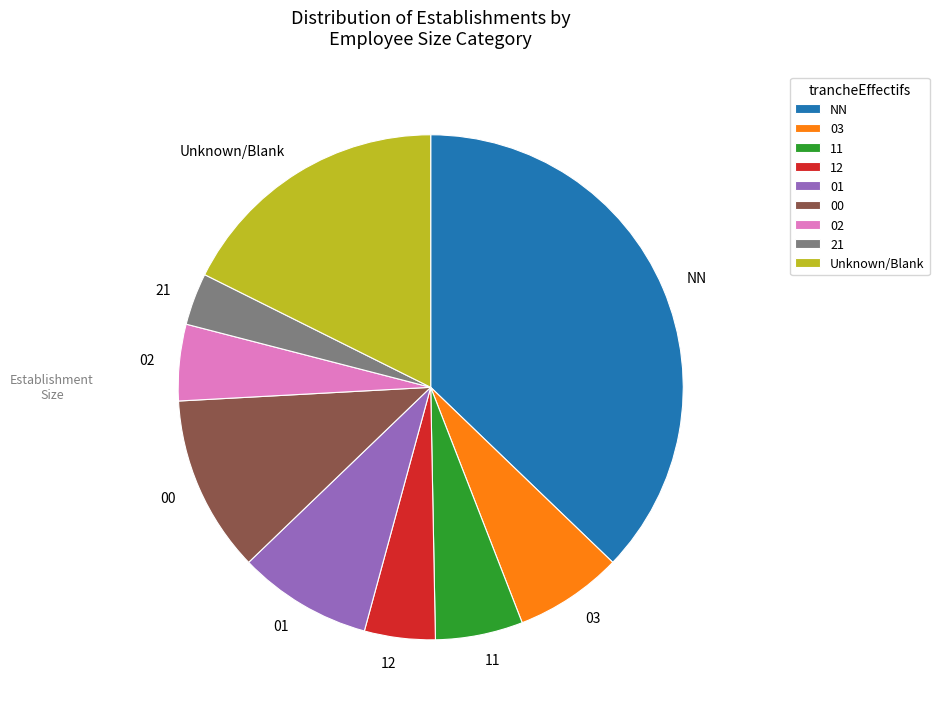

Which has a higher value, Unknown/Blank or 02?

Unknown/Blank